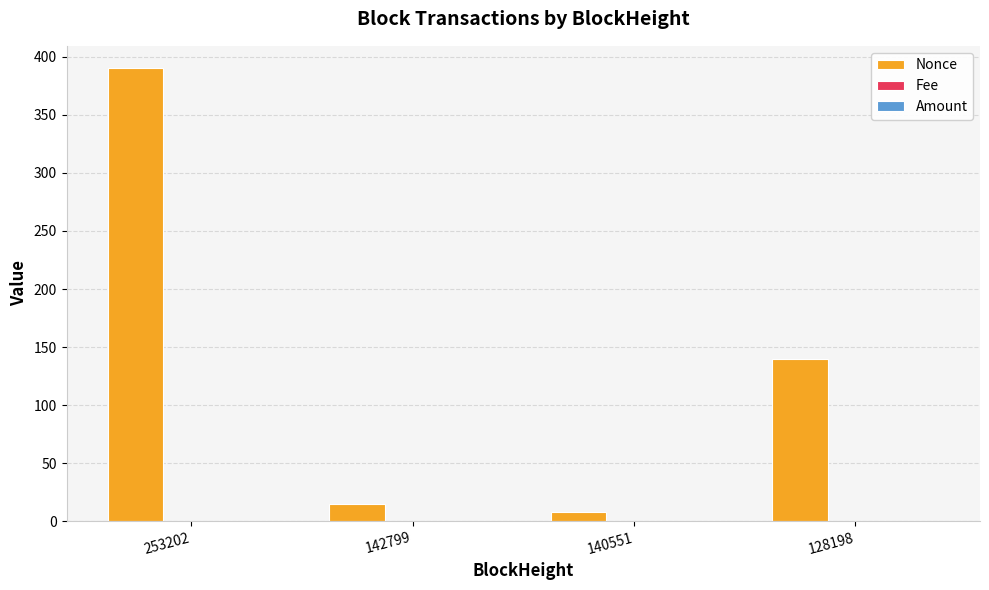

Which series has the largest total across all categories?

Nonce